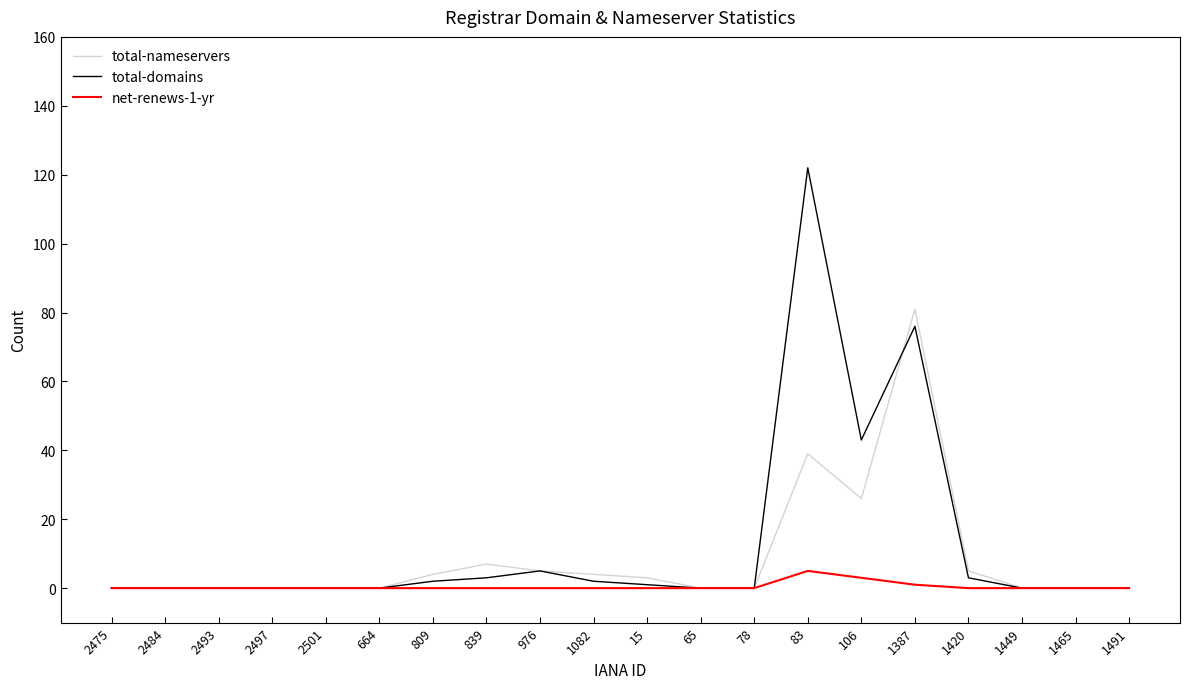

Reading left to right, list all the values displayed in this chart.

total-nameservers: 2475=0	2484=0	2493=0	2497=0	2501=0	664=0	809=4	839=7	976=5	1082=4	15=3	65=0	78=0	83=39	106=26	1387=81	1420=5	1449=0	1465=0	1491=0
total-domains: 2475=0	2484=0	2493=0	2497=0	2501=0	664=0	809=2	839=3	976=5	1082=2	15=1	65=0	78=0	83=122	106=43	1387=76	1420=3	1449=0	1465=0	1491=0
net-renews-1-yr: 2475=0	2484=0	2493=0	2497=0	2501=0	664=0	809=0	839=0	976=0	1082=0	15=0	65=0	78=0	83=5	106=3	1387=1	1420=0	1449=0	1465=0	1491=0